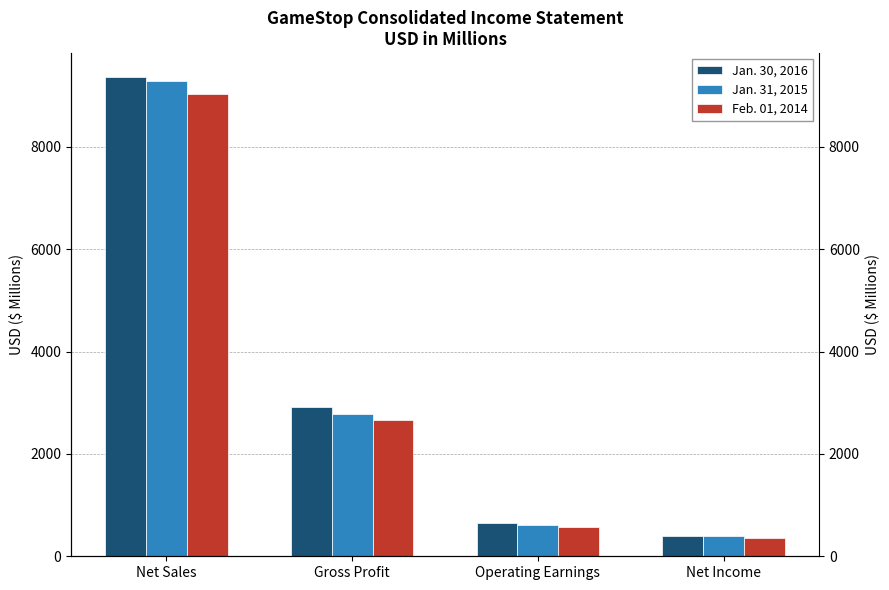

Is the value of Jan. 31, 2015 at Net Income greater than the value of Feb. 01, 2014 at Gross Profit?

No